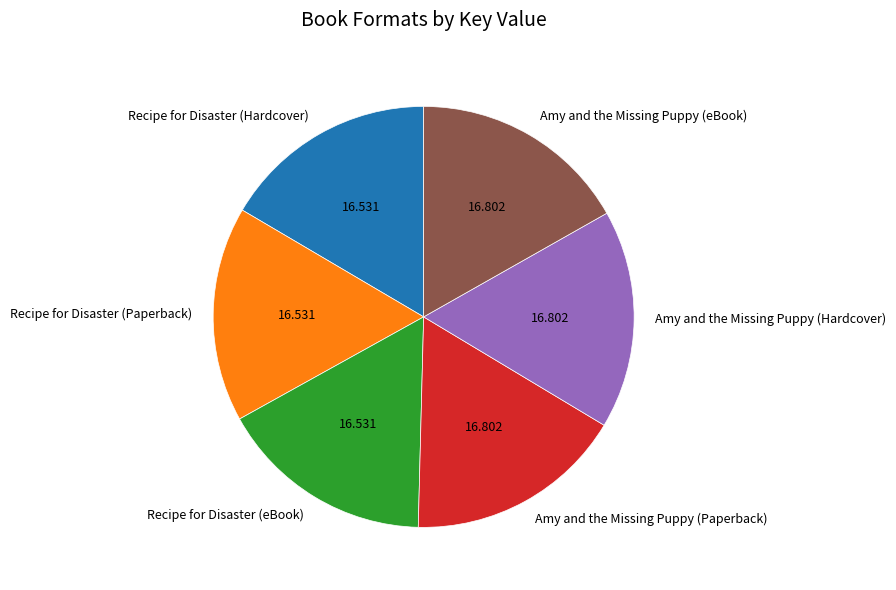

Is Amy and the Missing Puppy (Paperback) the majority of the pie?

No